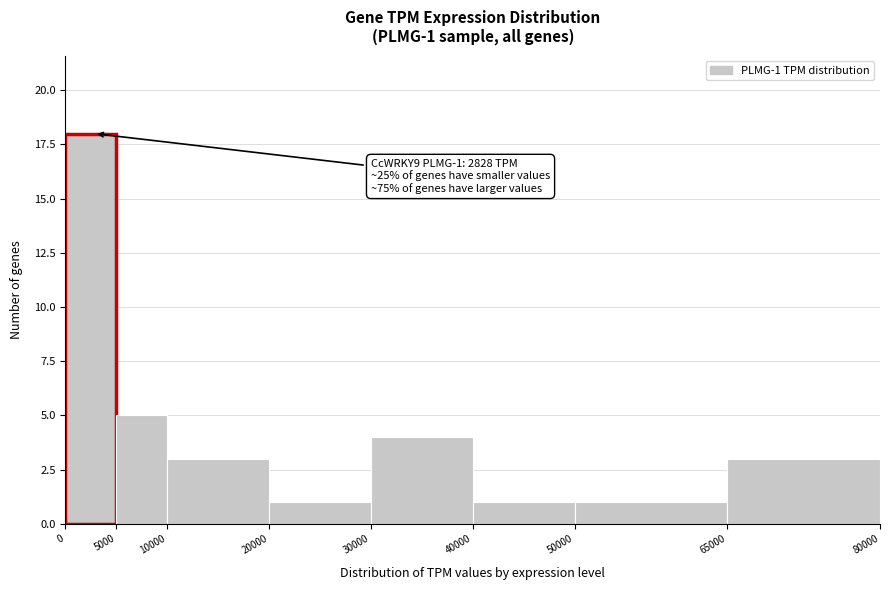

Which range on the x-axis has the tallest bar?

0 to 5000